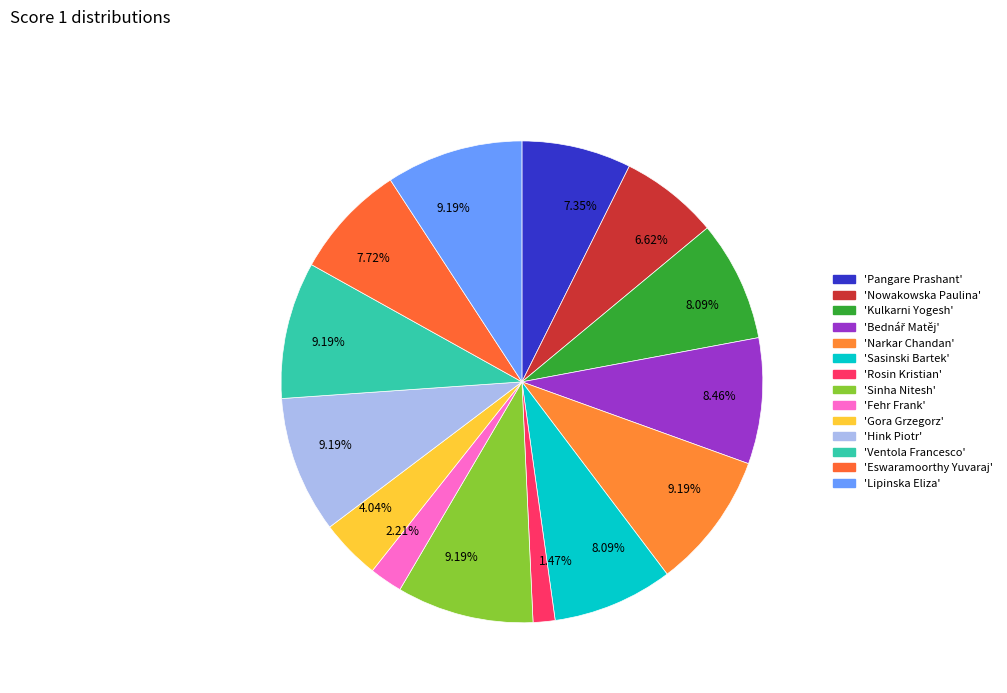

How many segments does this pie chart have?

14